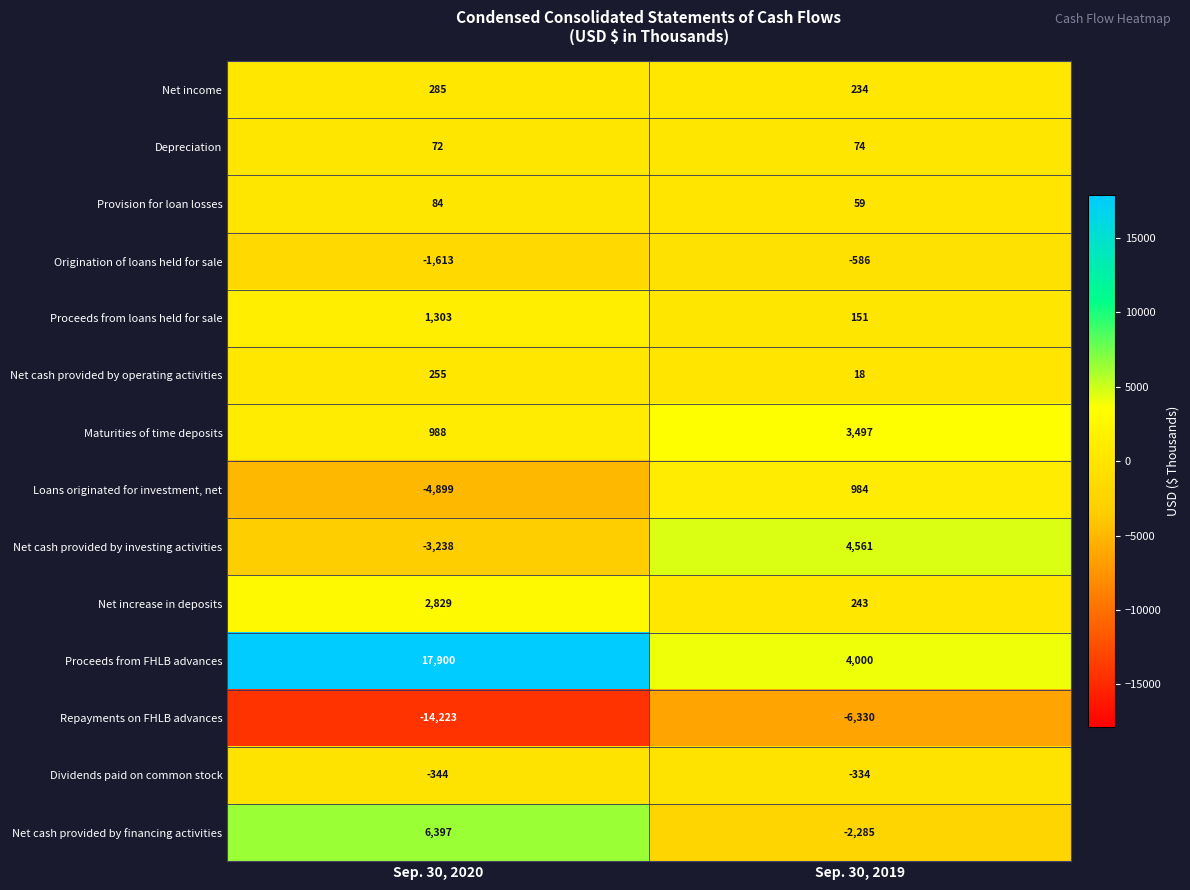

Which category has the highest value in the Maturities of time deposits series?

Sep. 30, 2019